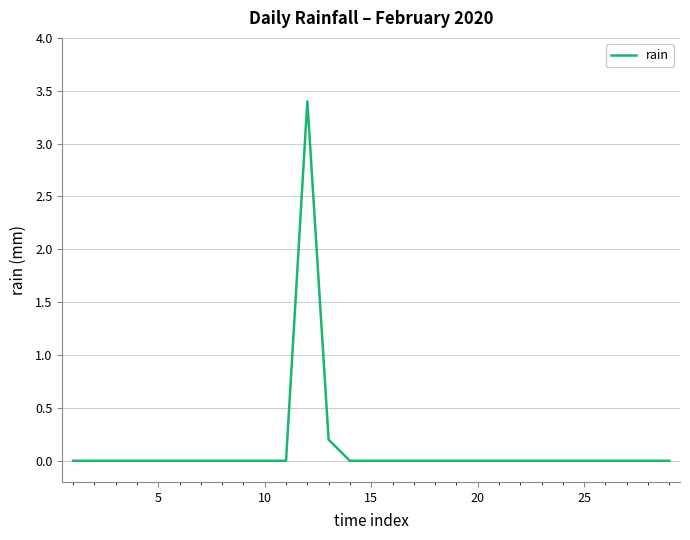

What is the greatest value displayed?

3.4